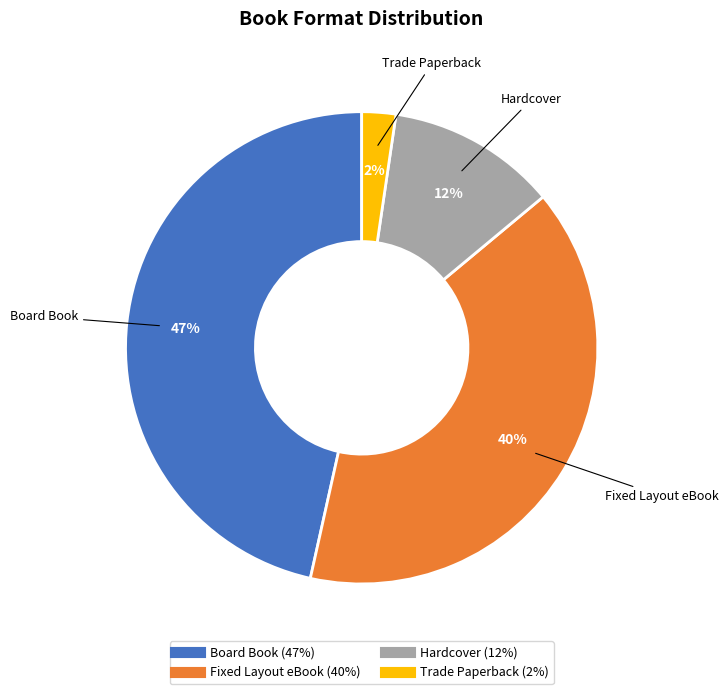

Is the sum of Board Book and Trade Paperback greater than half?

No